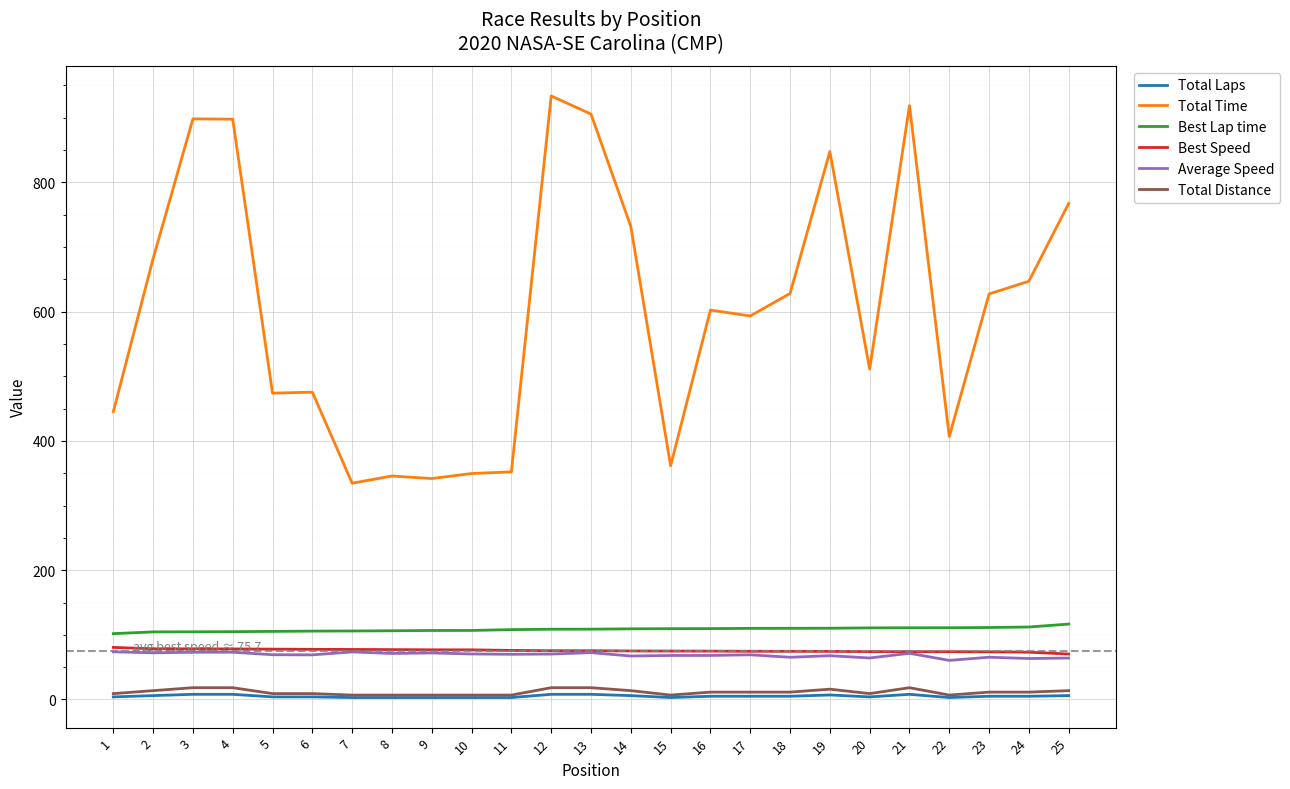

Is the value of Total Time at 11 greater than the value of Total Distance at 23?

Yes